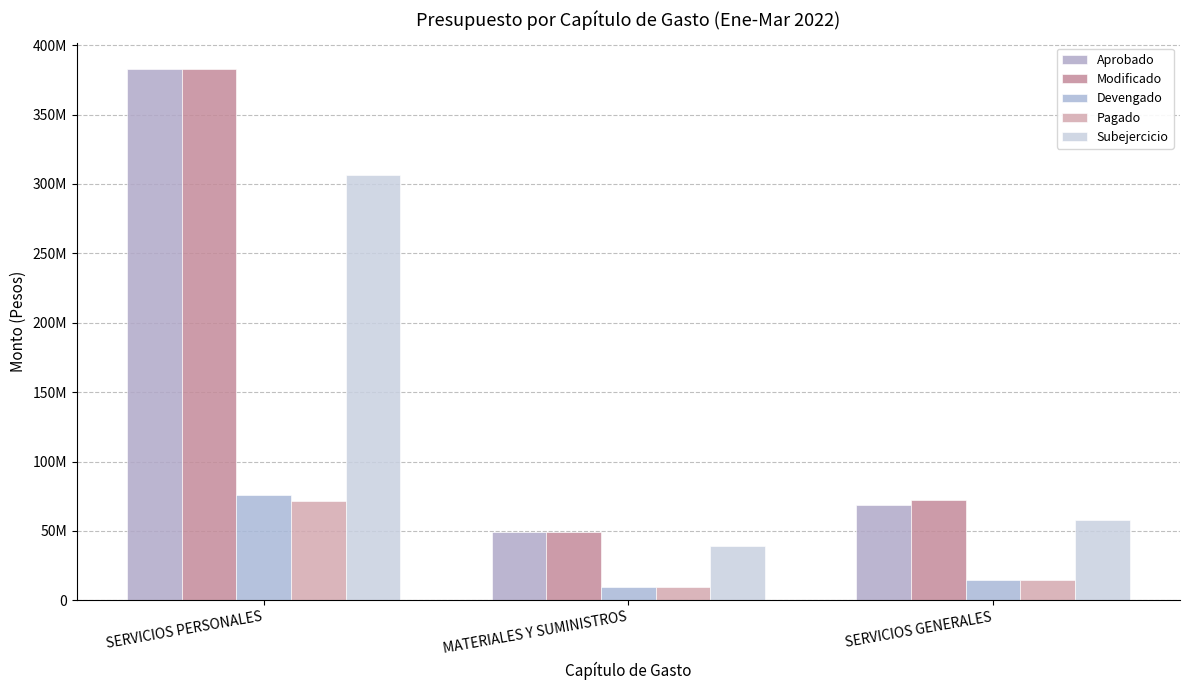

At which label is Pagado closest to 40791138?

SERVICIOS GENERALES